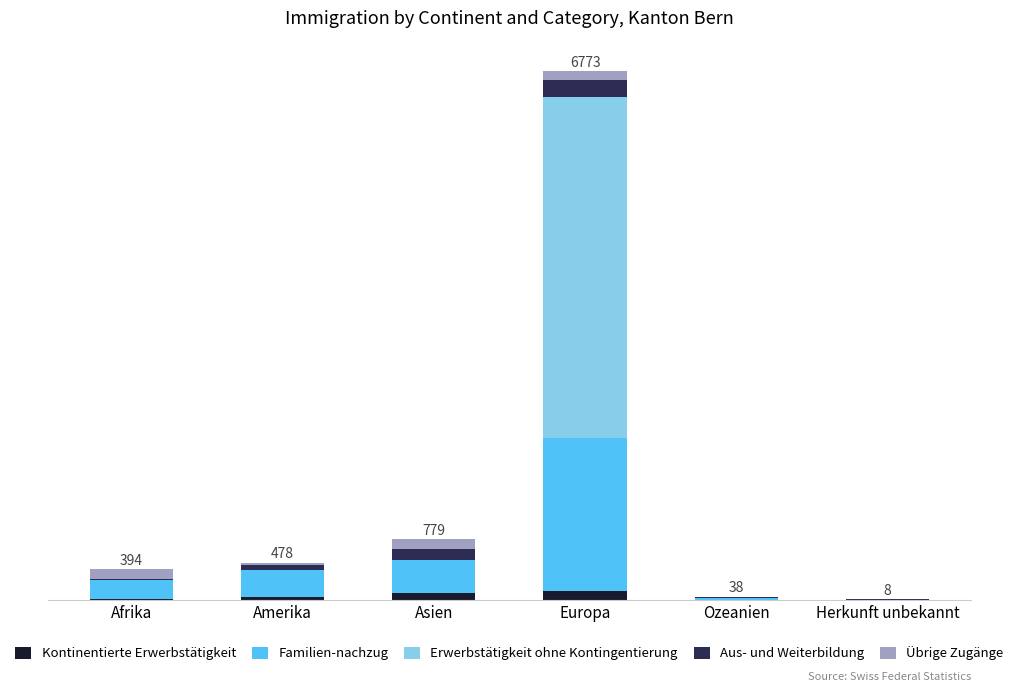

Are the bars grouped side by side (vs. stacked)?

No